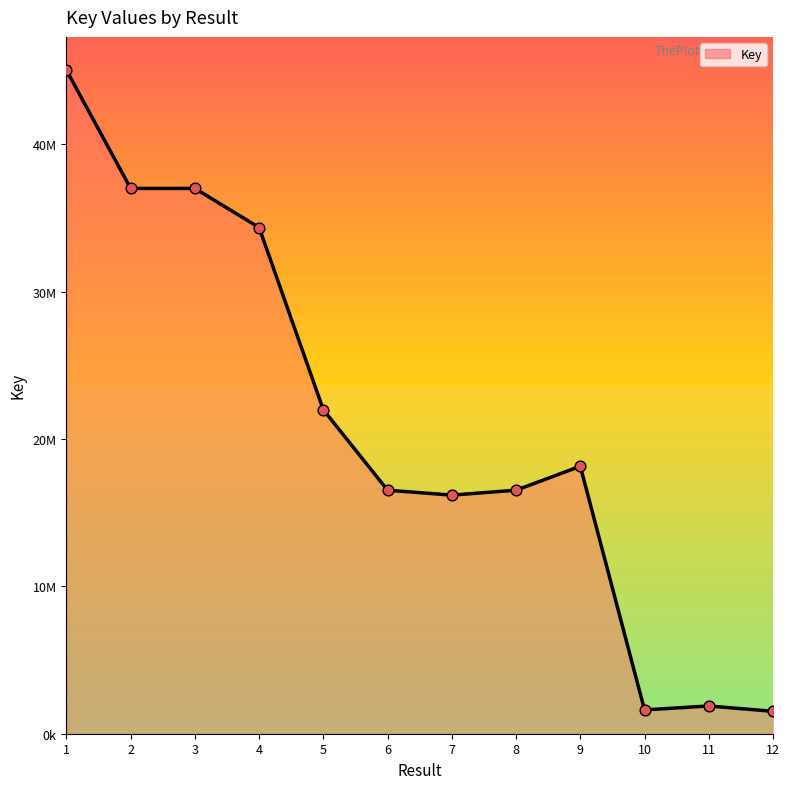

What is the change in value from 4 to 10?

-32723640